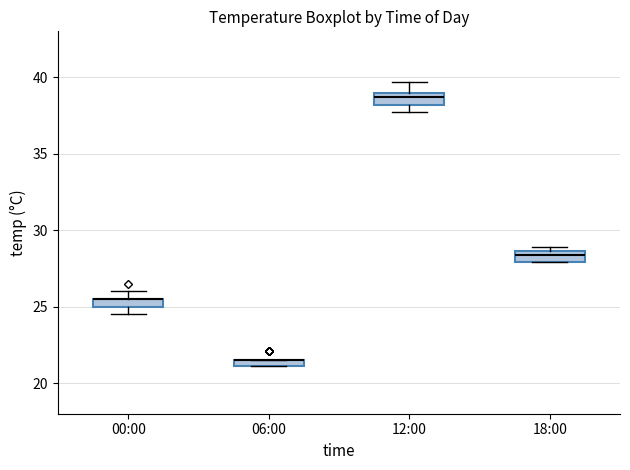

Where is the upper edge of the box for 00:00 on the y-axis? The values are not printed on the chart, so give them approximately, as read against the axis.

25.5